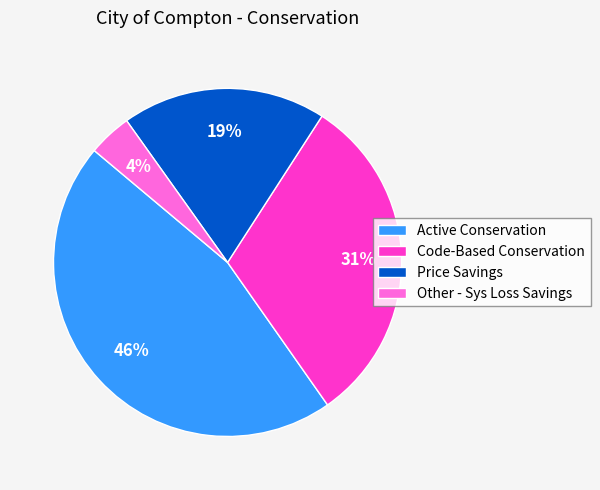

To the nearest percent, what is the average slice percentage?

25%